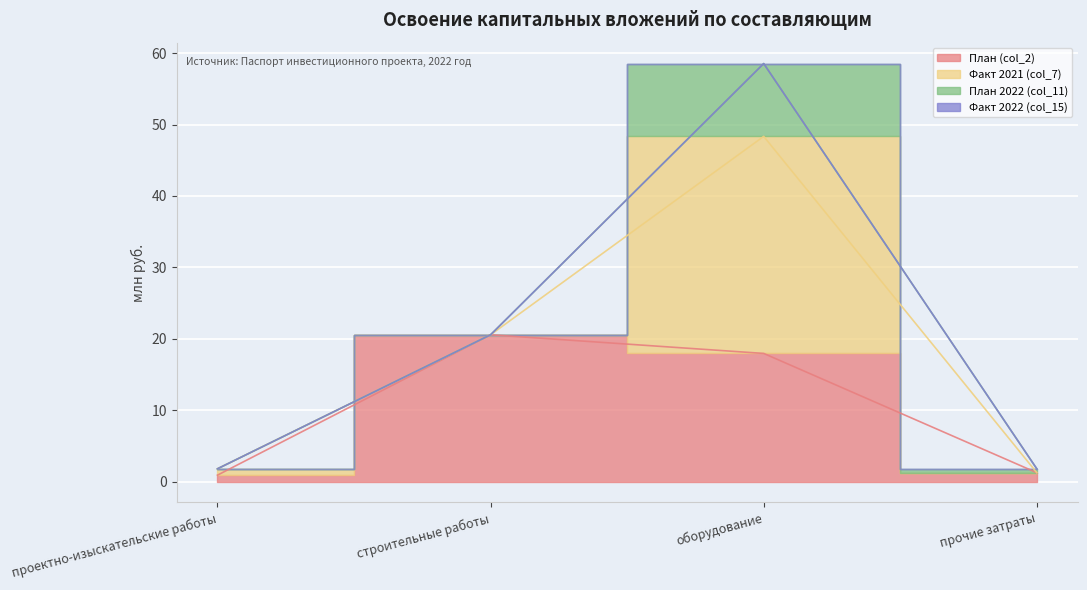

True or false: План (col_2) and План 2022 (col_11) cross at least once.

False